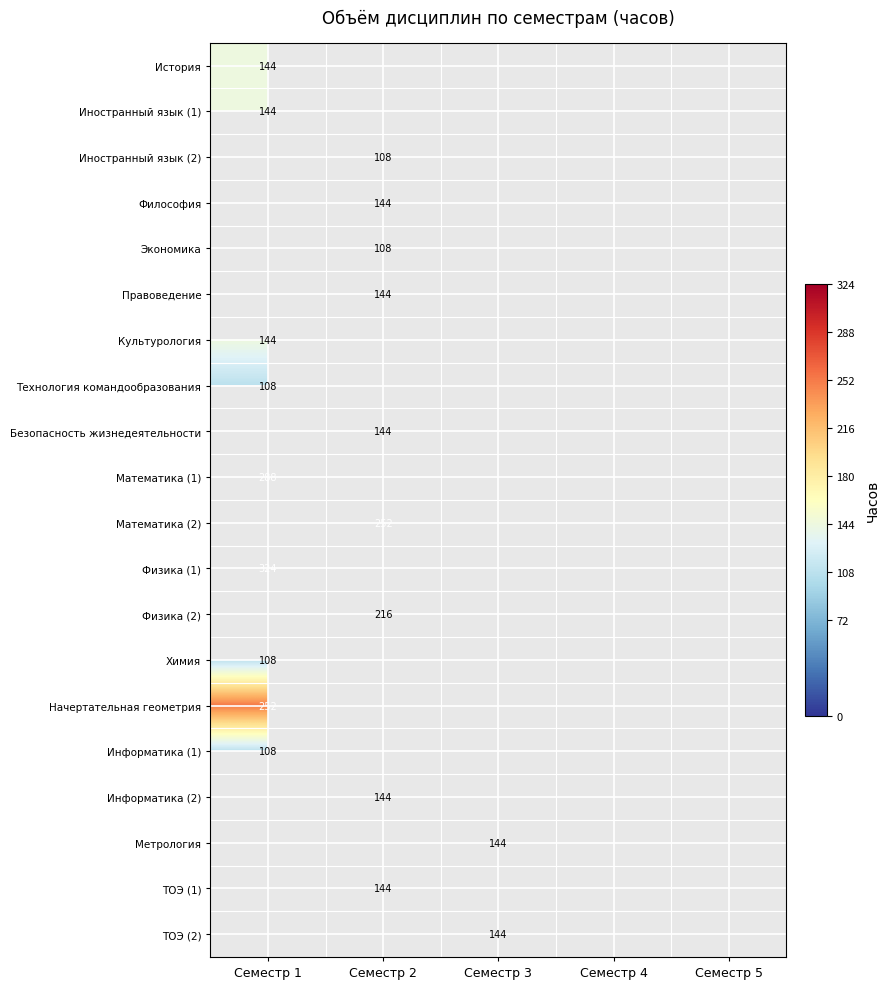

At which category is the sum across all series the highest?

Семестр 1